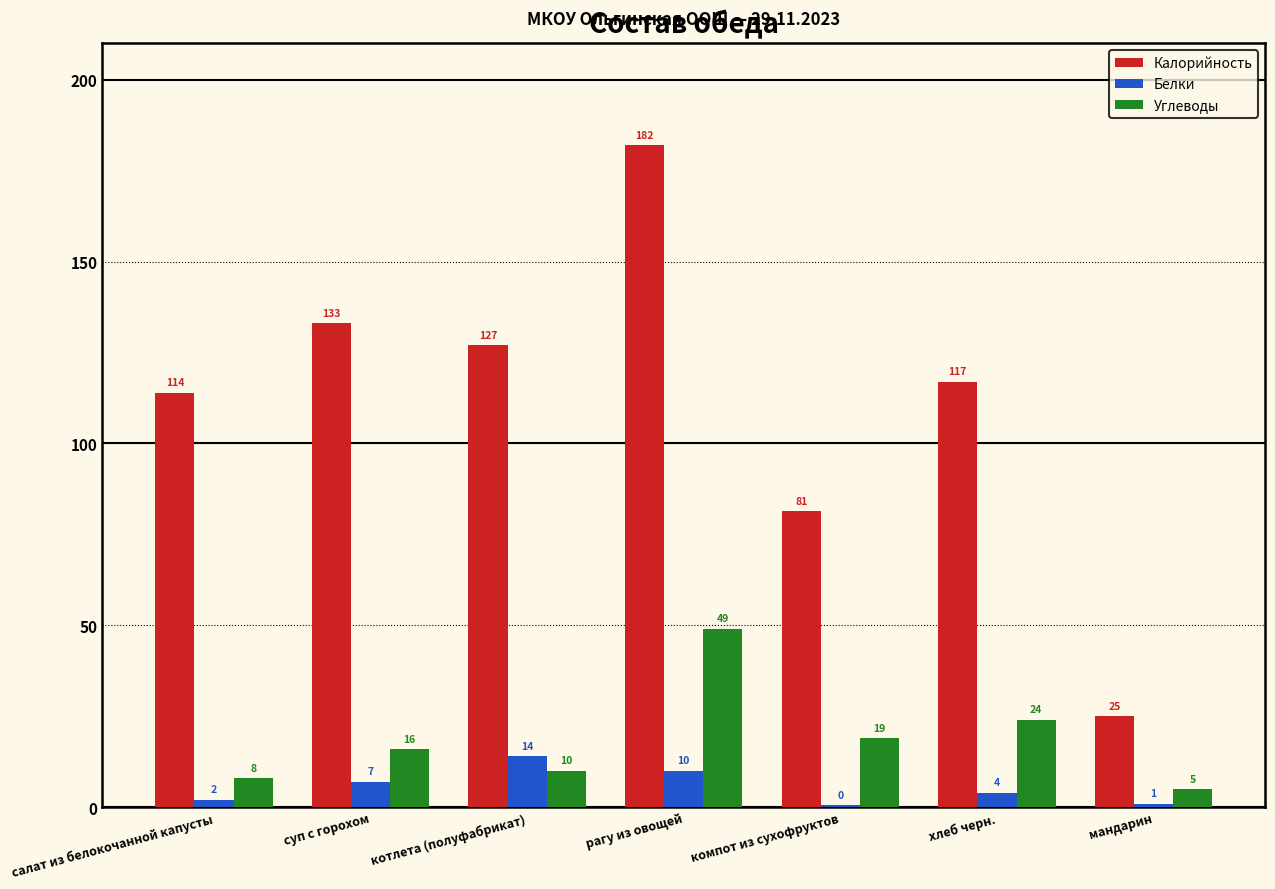

How many groups of bars are there?

7